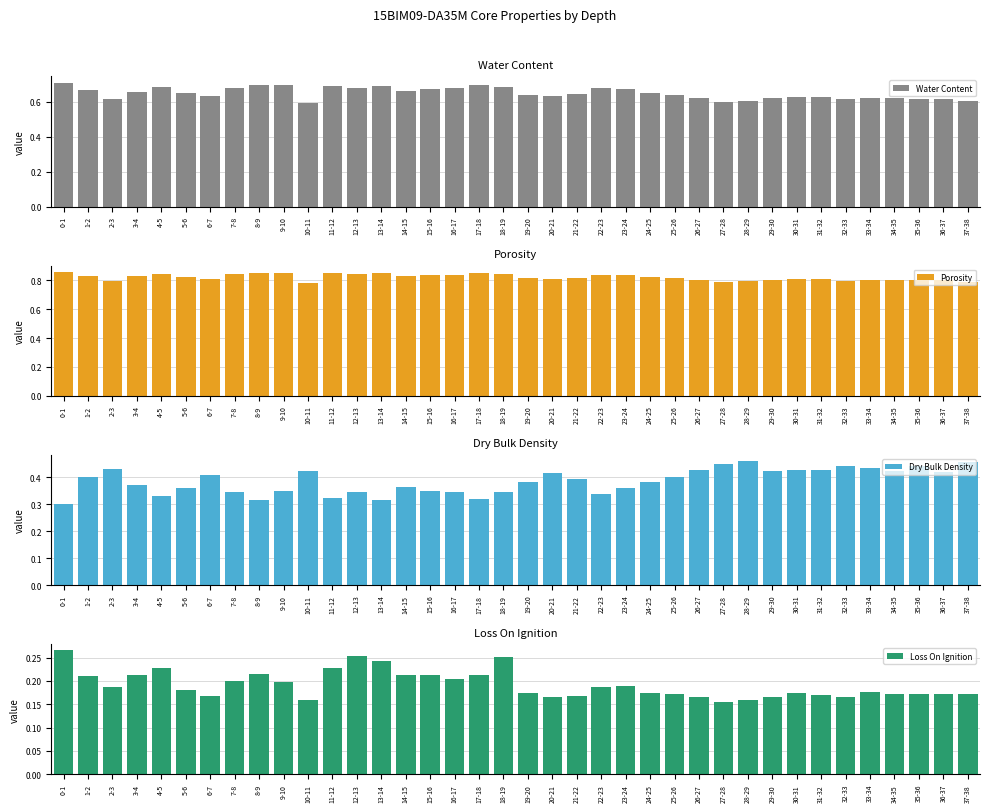

Reading left to right, list all the values displayed in this chart.

Water Content: 0.7	0.7	0.6	0.7	0.7	0.6	0.6	0.7	0.7	0.7	0.6	0.7	0.7	0.7	0.7	0.7	0.7	0.7	0.7	0.6	0.6	0.6	0.7	0.7	0.7	0.6	0.6	0.6	0.6	0.6	0.6	0.6	0.6	0.6	0.6	0.6	0.6	0.6
Porosity: 0.9	0.8	0.8	0.8	0.8	0.8	0.8	0.8	0.9	0.8	0.8	0.8	0.8	0.8	0.8	0.8	0.8	0.9	0.8	0.8	0.8	0.8	0.8	0.8	0.8	0.8	0.8	0.8	0.8	0.8	0.8	0.8	0.8	0.8	0.8	0.8	0.8	0.8
Dry Bulk Density: 0.3	0.4	0.4	0.4	0.3	0.4	0.4	0.3	0.3	0.3	0.4	0.3	0.3	0.3	0.4	0.3	0.3	0.3	0.3	0.4	0.4	0.4	0.3	0.4	0.4	0.4	0.4	0.5	0.5	0.4	0.4	0.4	0.4	0.4	0.4	0.4	0.4	0.5
Loss On Ignition: 0.3	0.2	0.2	0.2	0.2	0.2	0.2	0.2	0.2	0.2	0.2	0.2	0.3	0.2	0.2	0.2	0.2	0.2	0.3	0.2	0.2	0.2	0.2	0.2	0.2	0.2	0.2	0.2	0.2	0.2	0.2	0.2	0.2	0.2	0.2	0.2	0.2	0.2